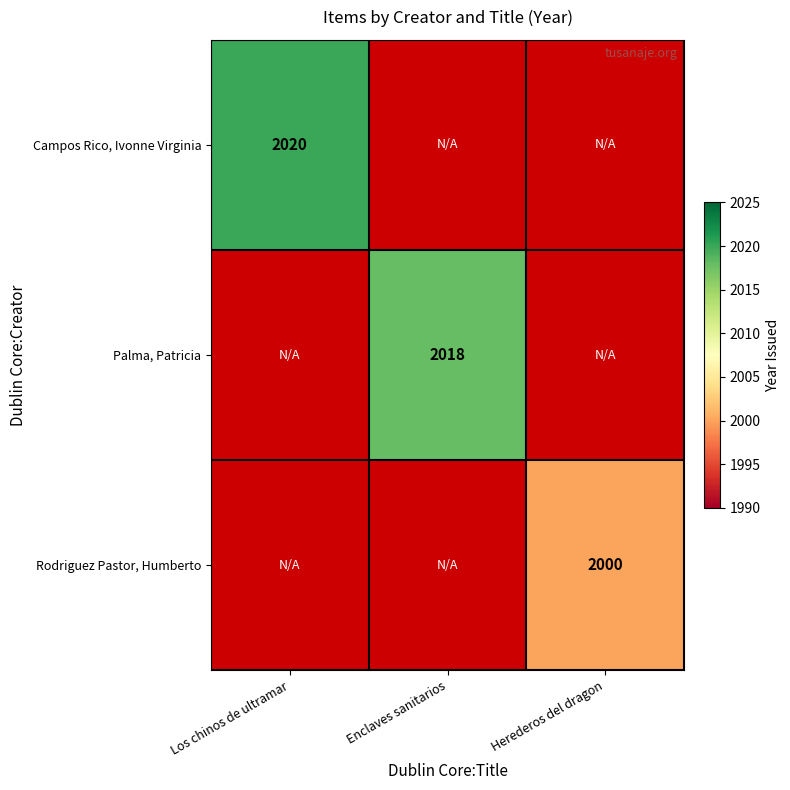

Which label corresponds to the smallest value in the chart?

Herederos del dragon